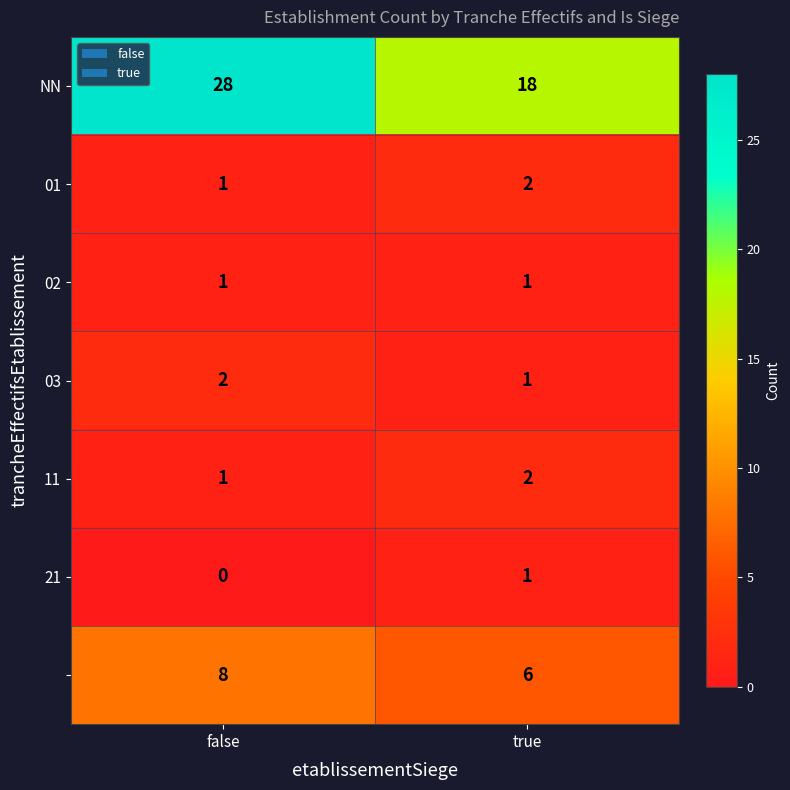

What is the greatest value displayed?

28